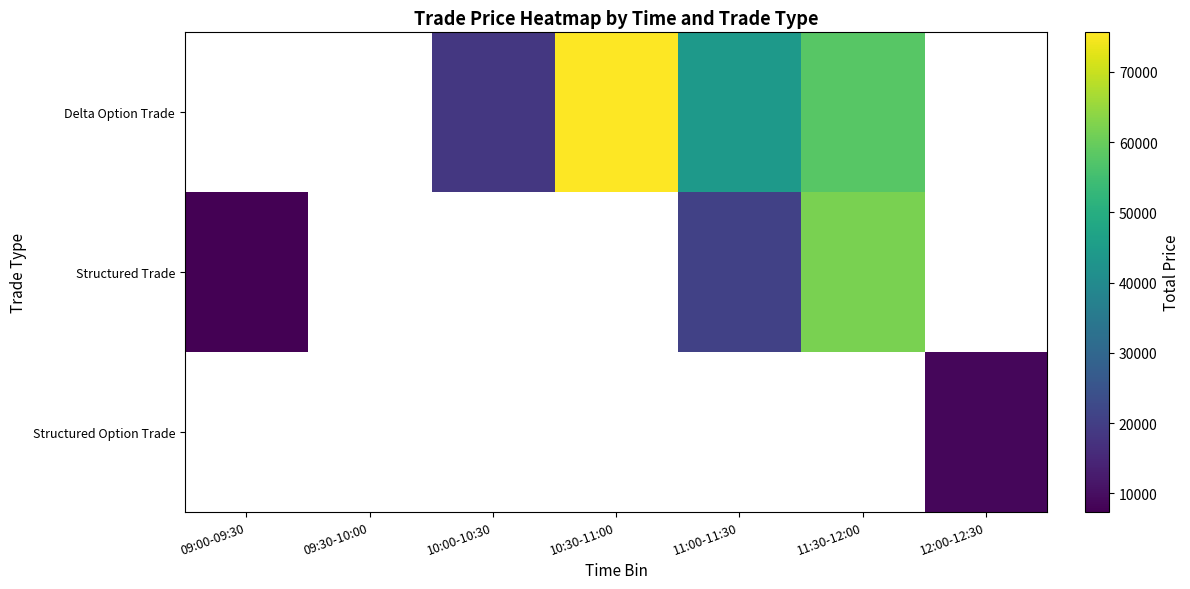

Between 12:00-12:30 and 10:00-10:30, which is larger?

10:00-10:30